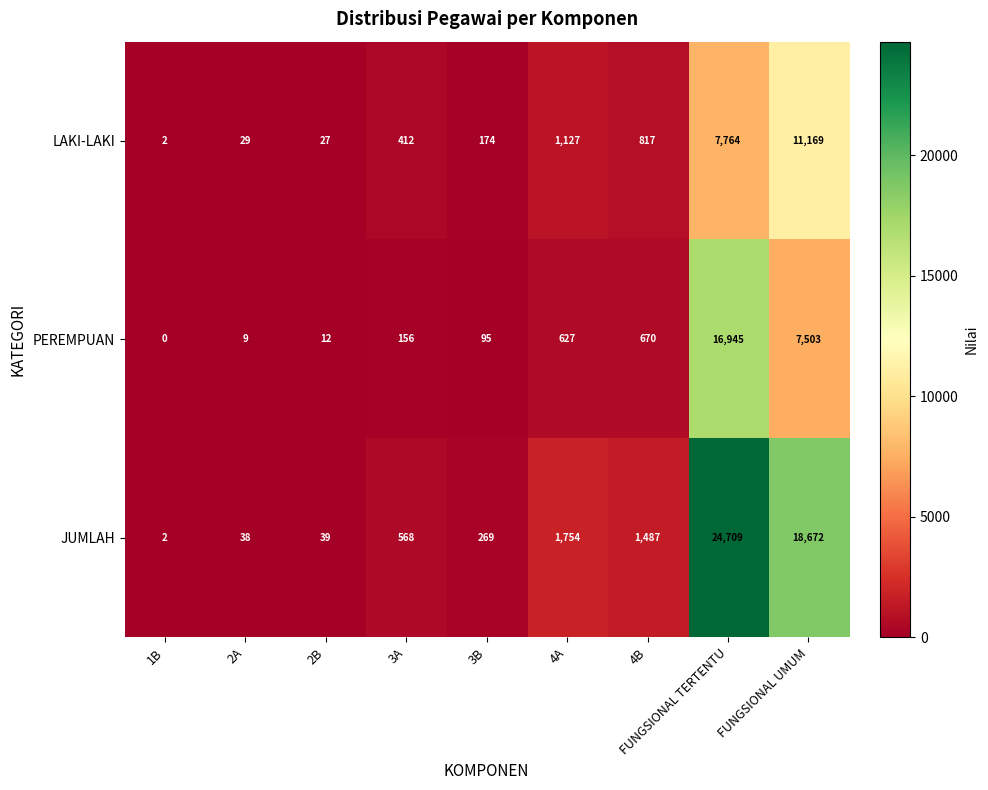

Which series has the widest spread of values?

JUMLAH